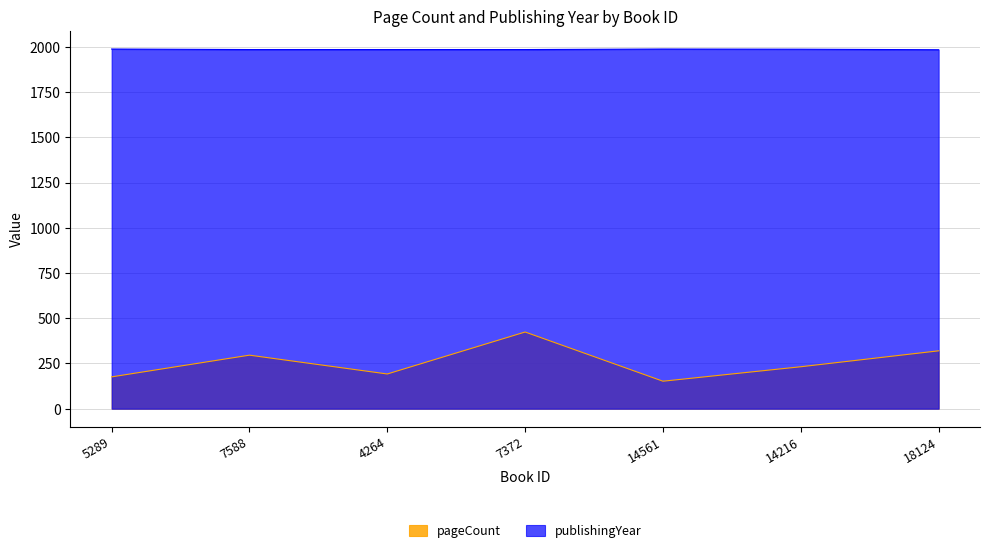

What is the label of the 5th point from the right?

4264